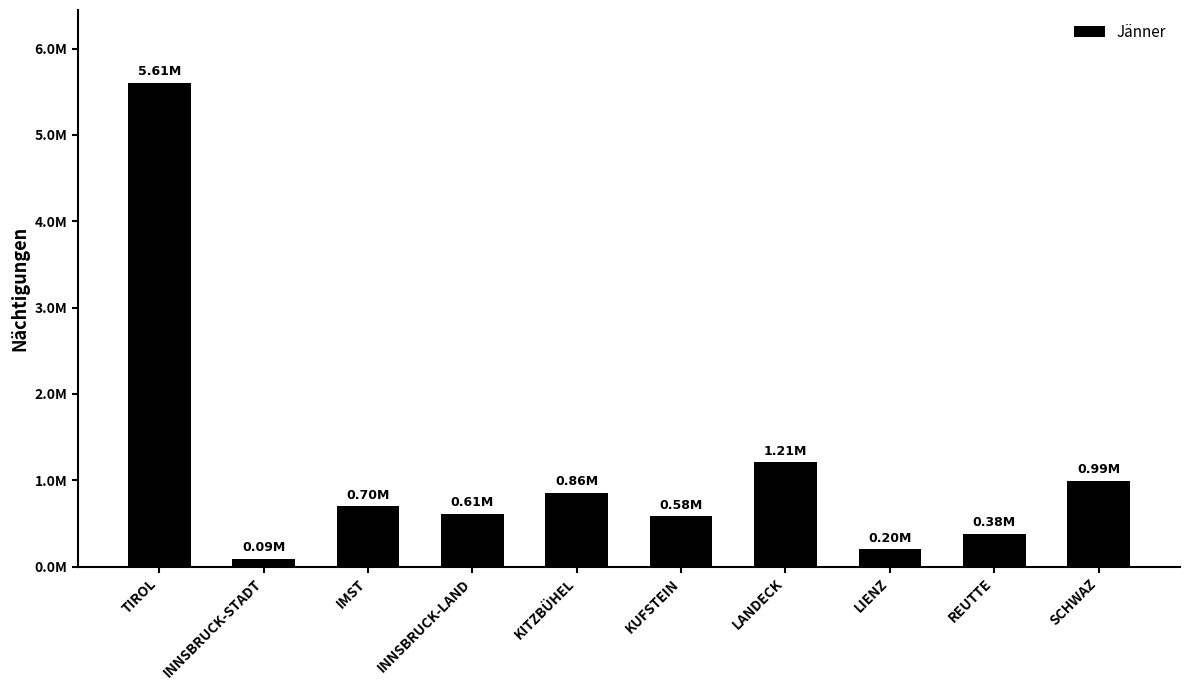

What is the greatest value displayed?

5606941